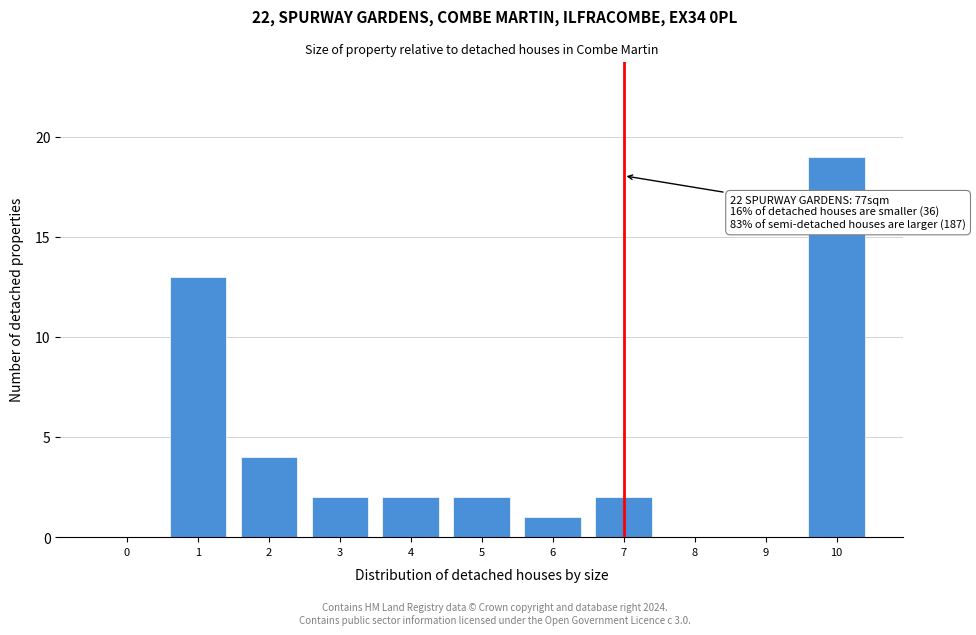

Reading left to right, transcribe all the data shown in this chart.

0=0	1=13	2=4	3=2	4=2	5=2	6=1	7=2	8=0	9=0	10=19